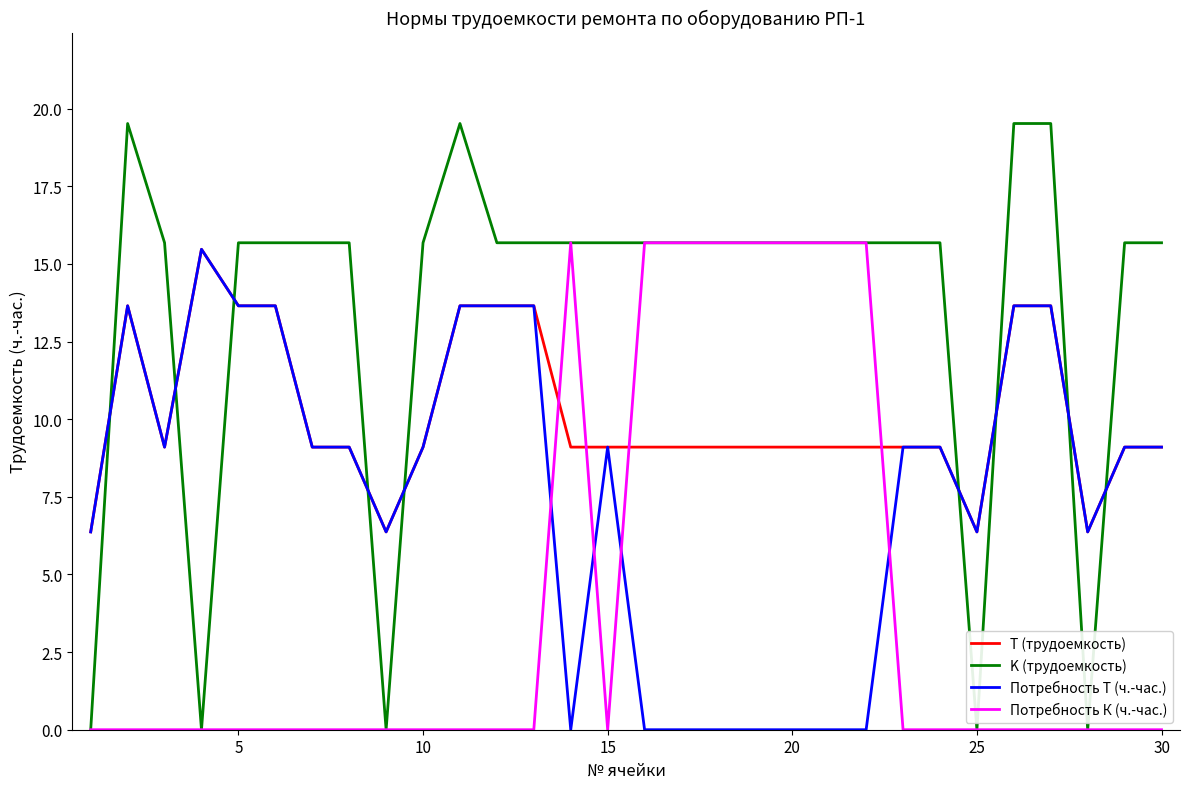

Does the chart display data point markers on the line(s)?

No